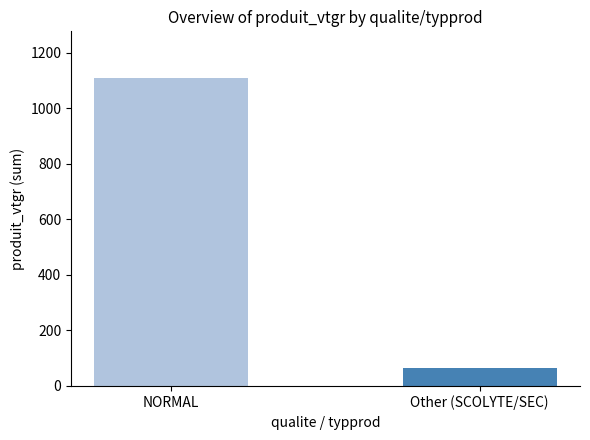

Which category has the highest value across all series?

NORMAL